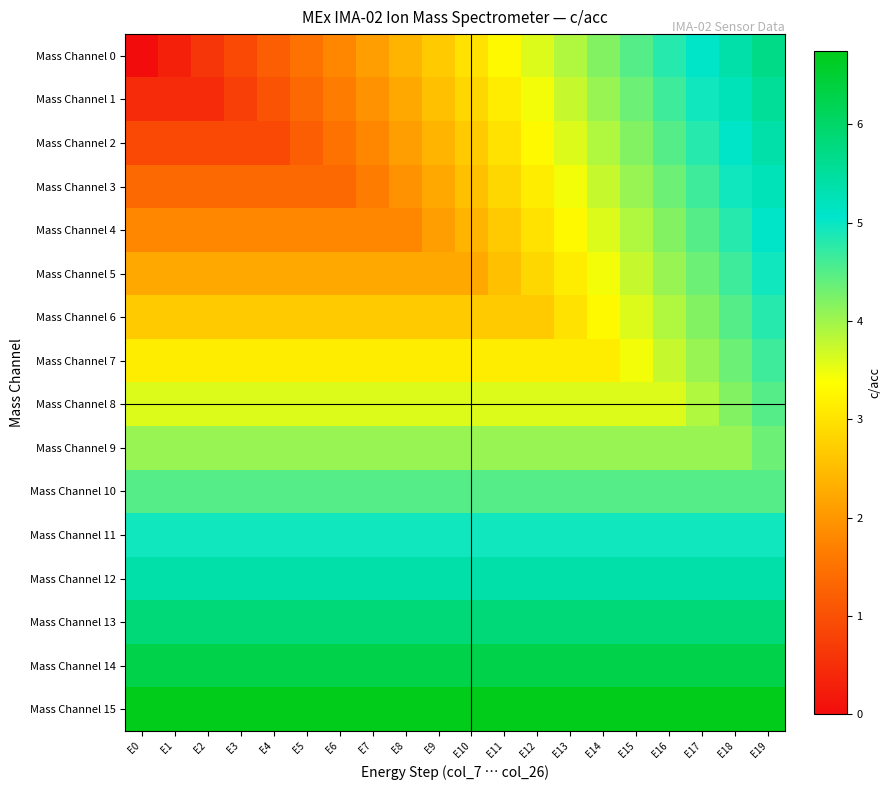

At how many categories does at least one series exceed 5?

20